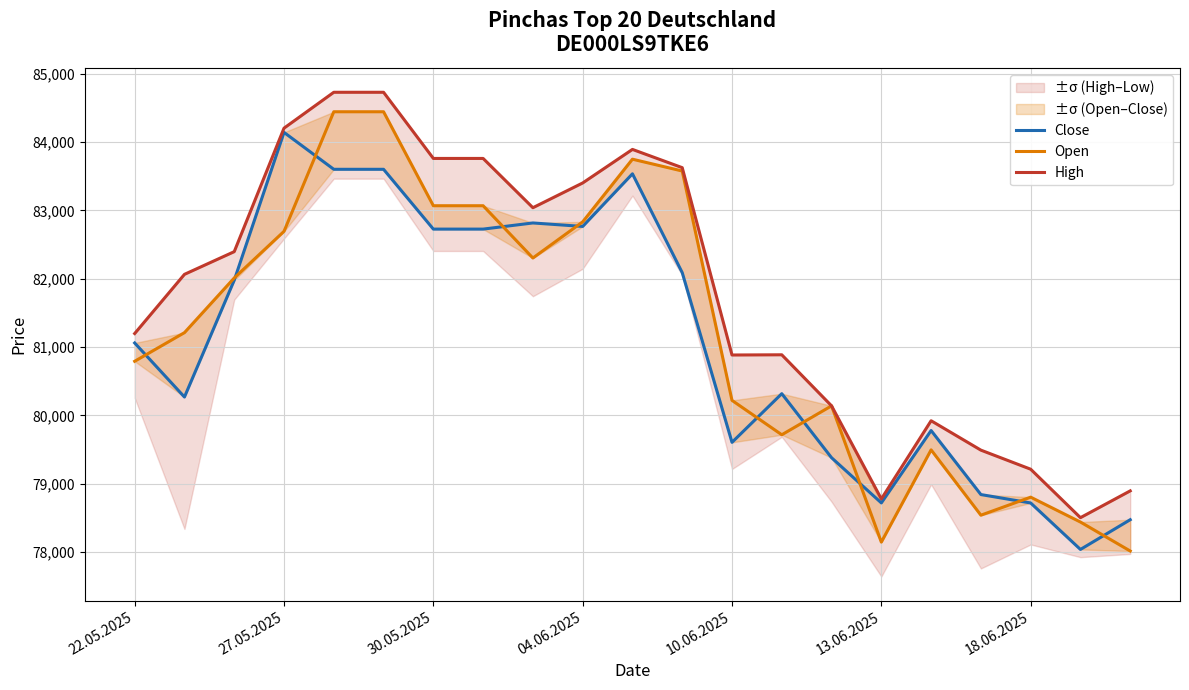

The High series shows 16724 at 30.05.2025. True or false?

False